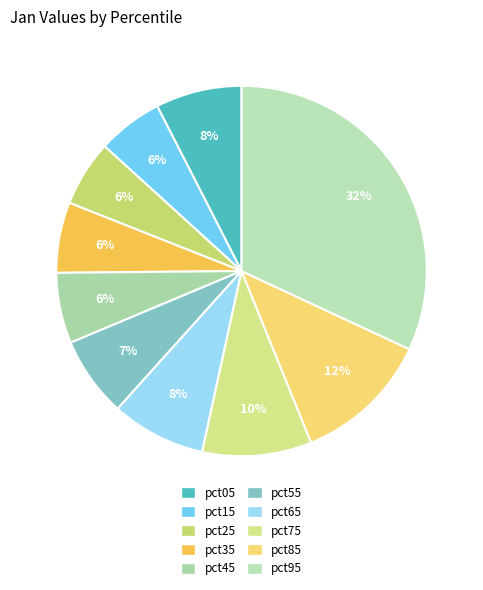

Is pct85 the majority of the pie?

No